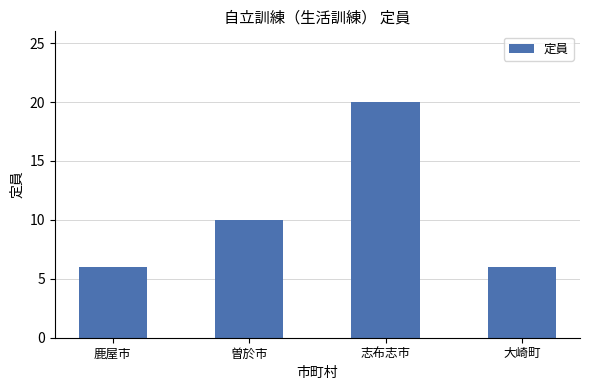

What is the change in value from 鹿屋市 to 曽於市?

+4